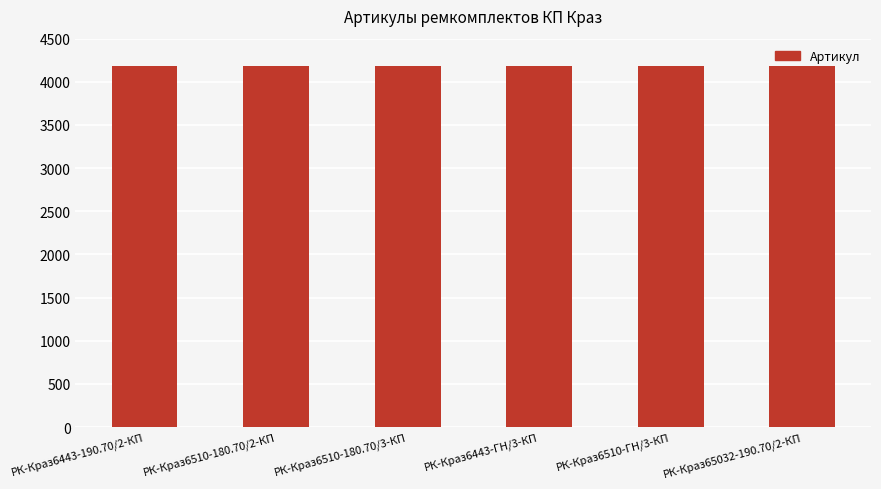

Count the number of data series in this chart.

1